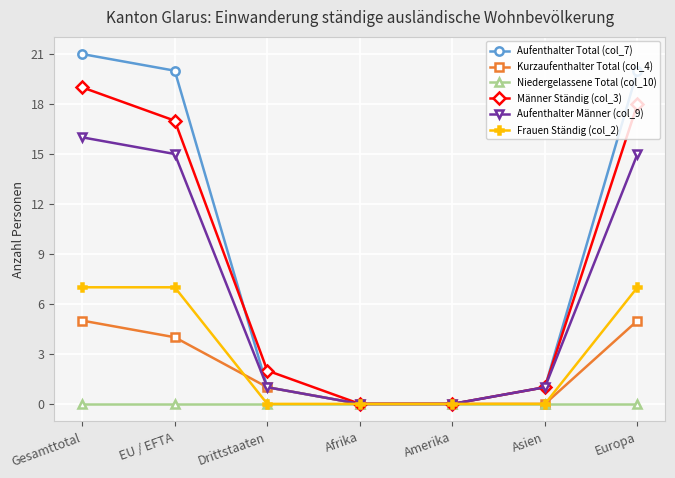

What is the label of the 3rd point from the left?

Drittstaaten